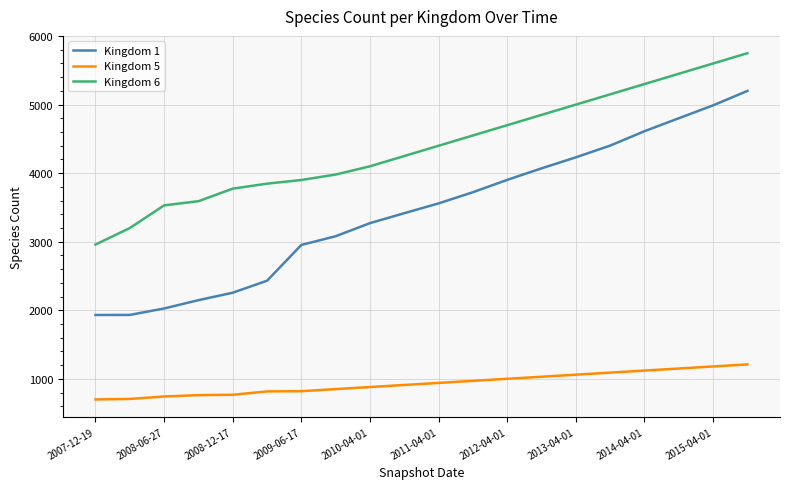

What is the difference between the maximum and second lowest values in the Kingdom 6 series?

2551